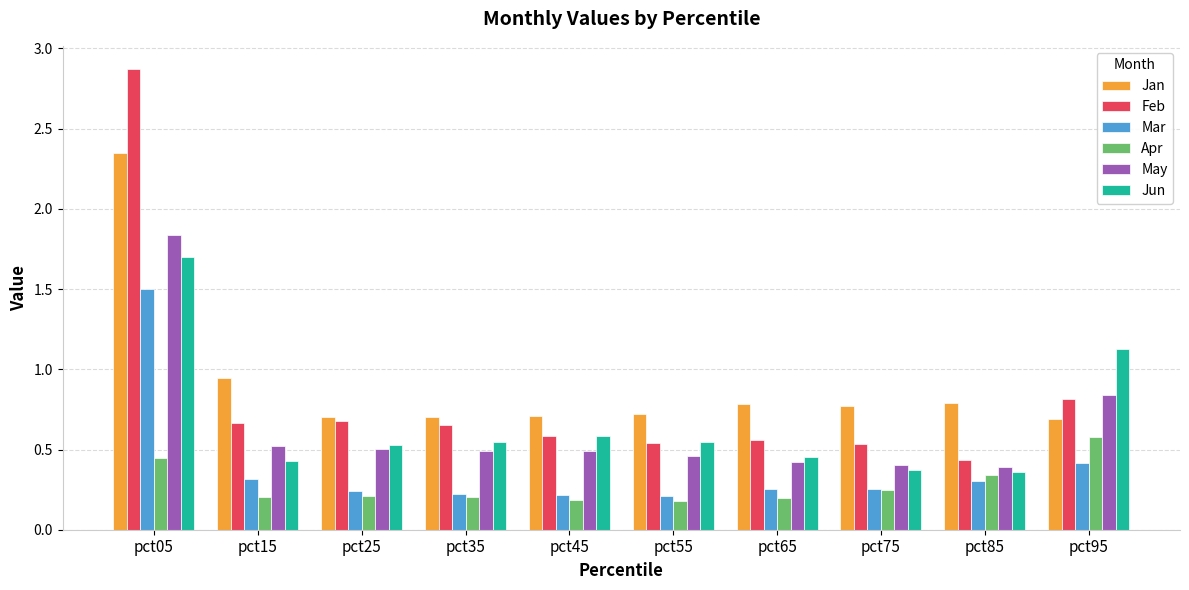

Where is Jan nearest to the value 1?

pct15